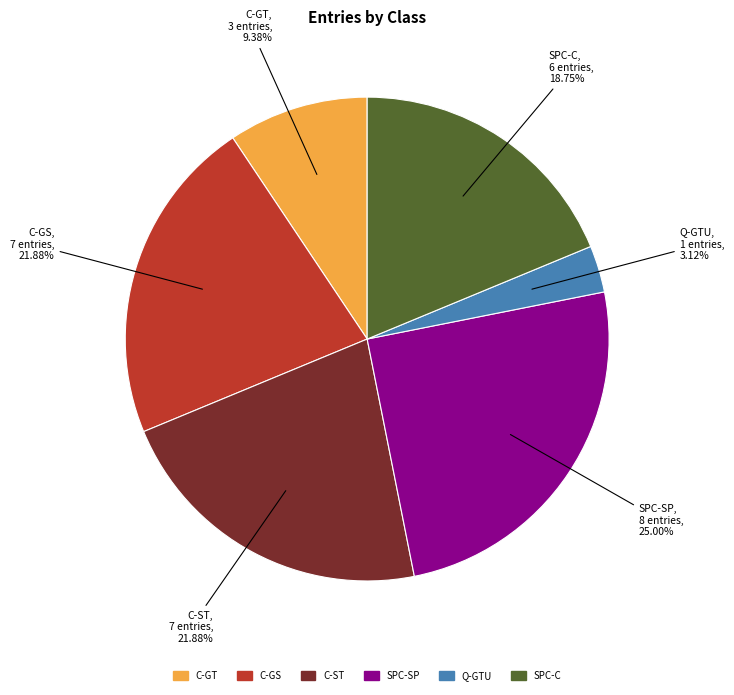

How many slices are in this pie chart?

6